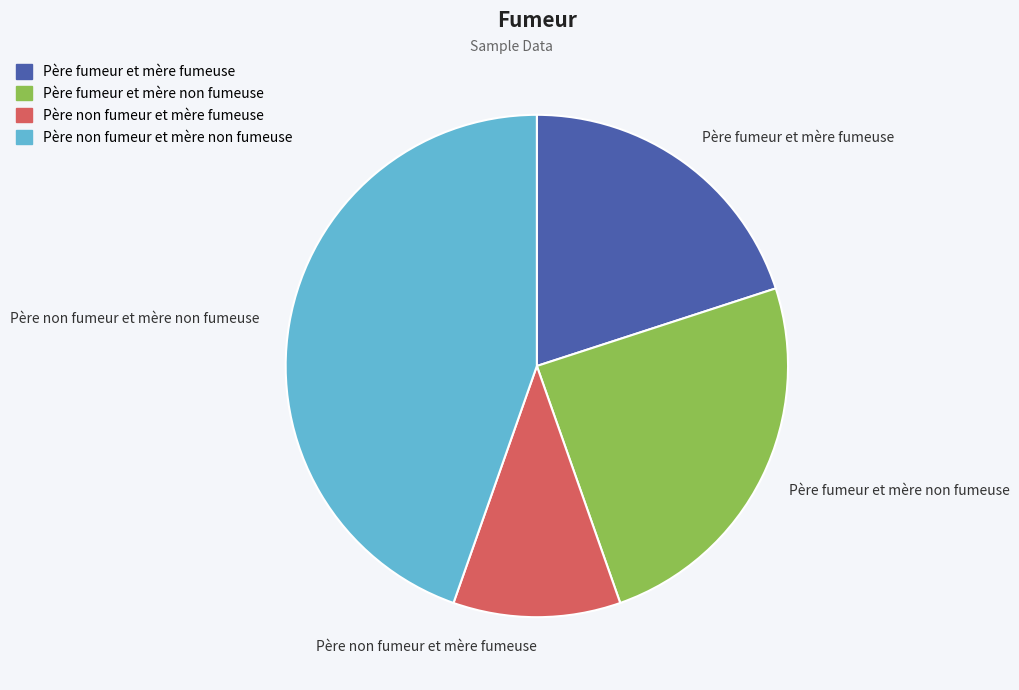

Rank the categories by value from highest to lowest.

Père non fumeur et mère non fumeuse, Père fumeur et mère non fumeuse, Père fumeur et mère fumeuse, Père non fumeur et mère fumeuse